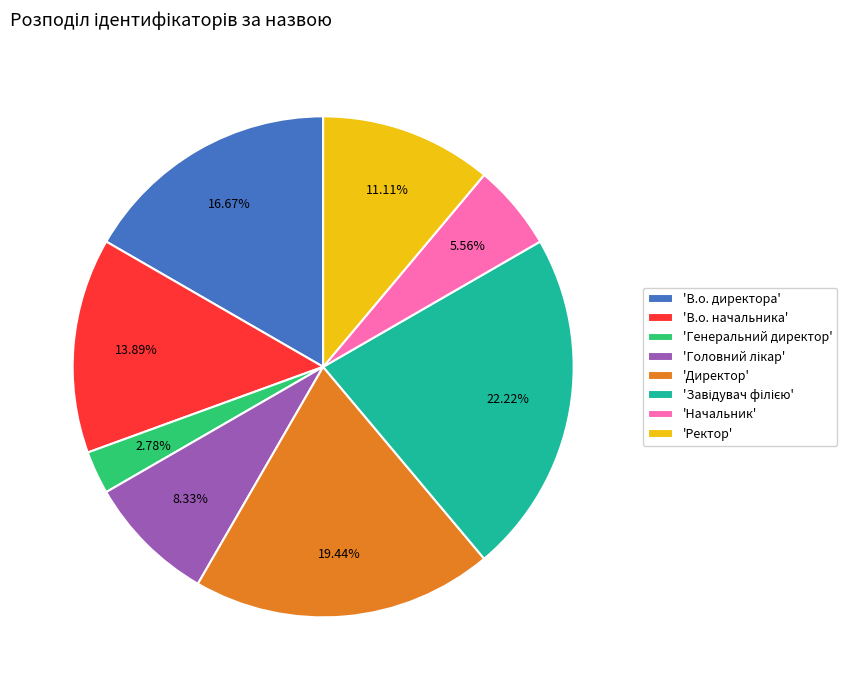

Does any single category account for the majority?

No